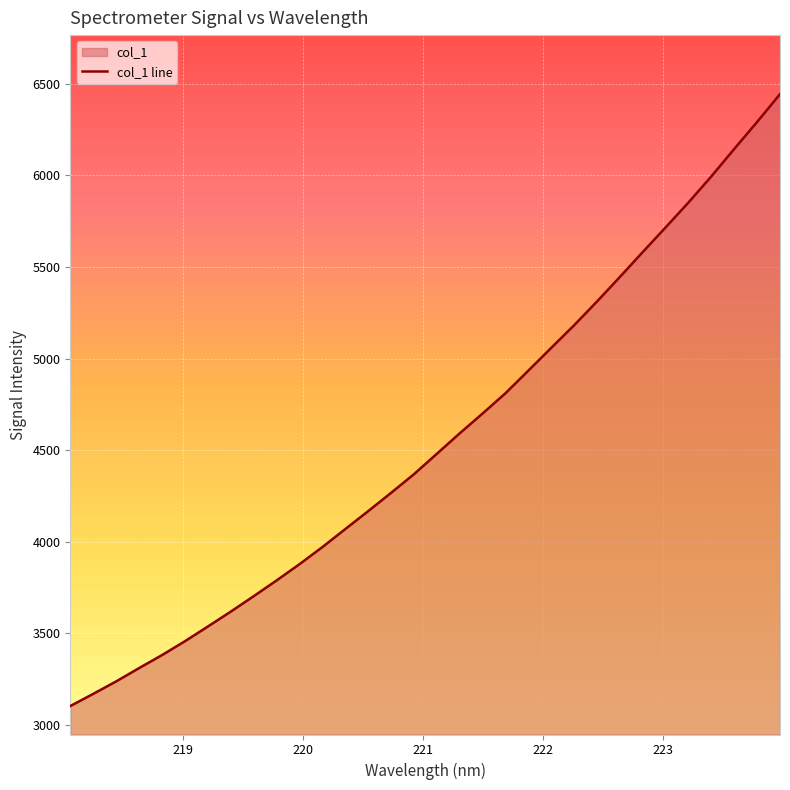

What is the maximum value shown in the chart?

6441.9